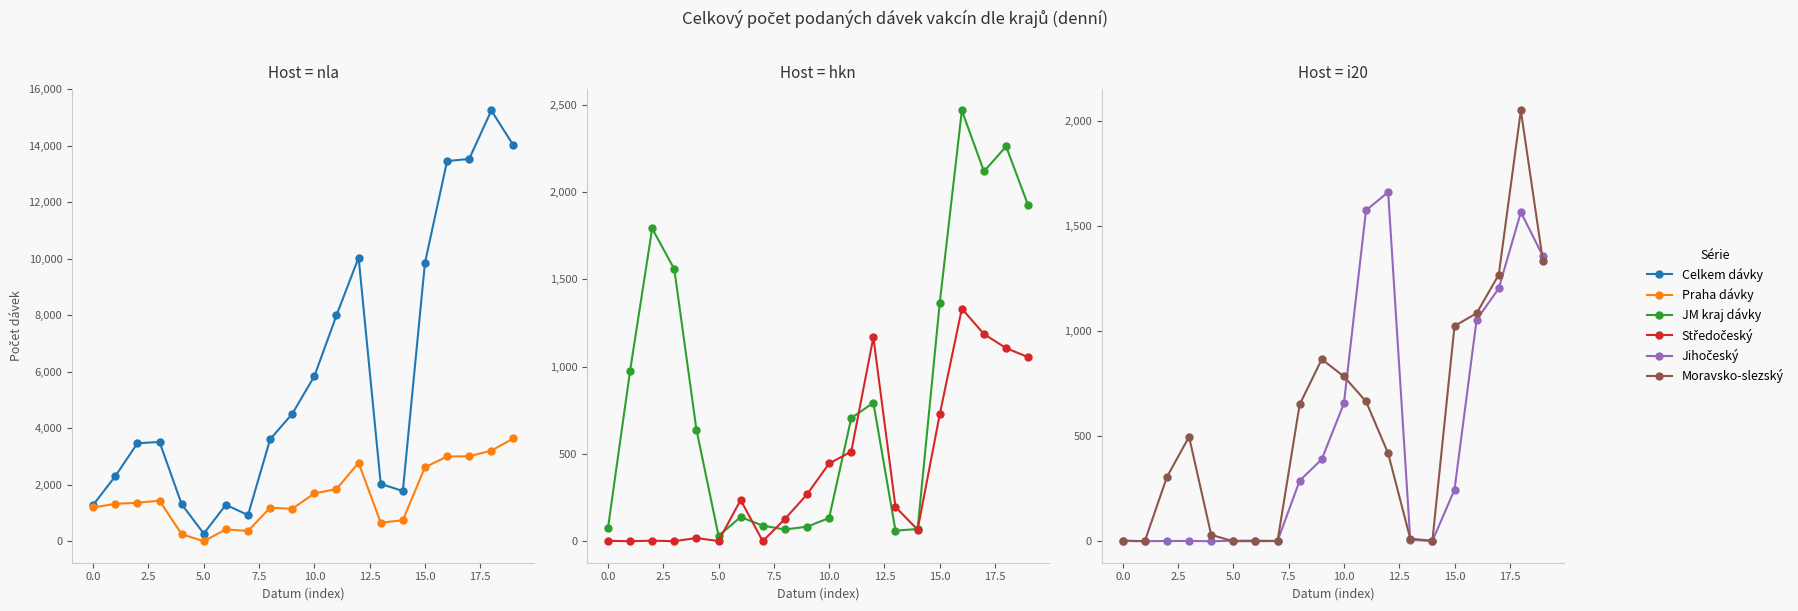

Between 12 and 16, which is larger?

16